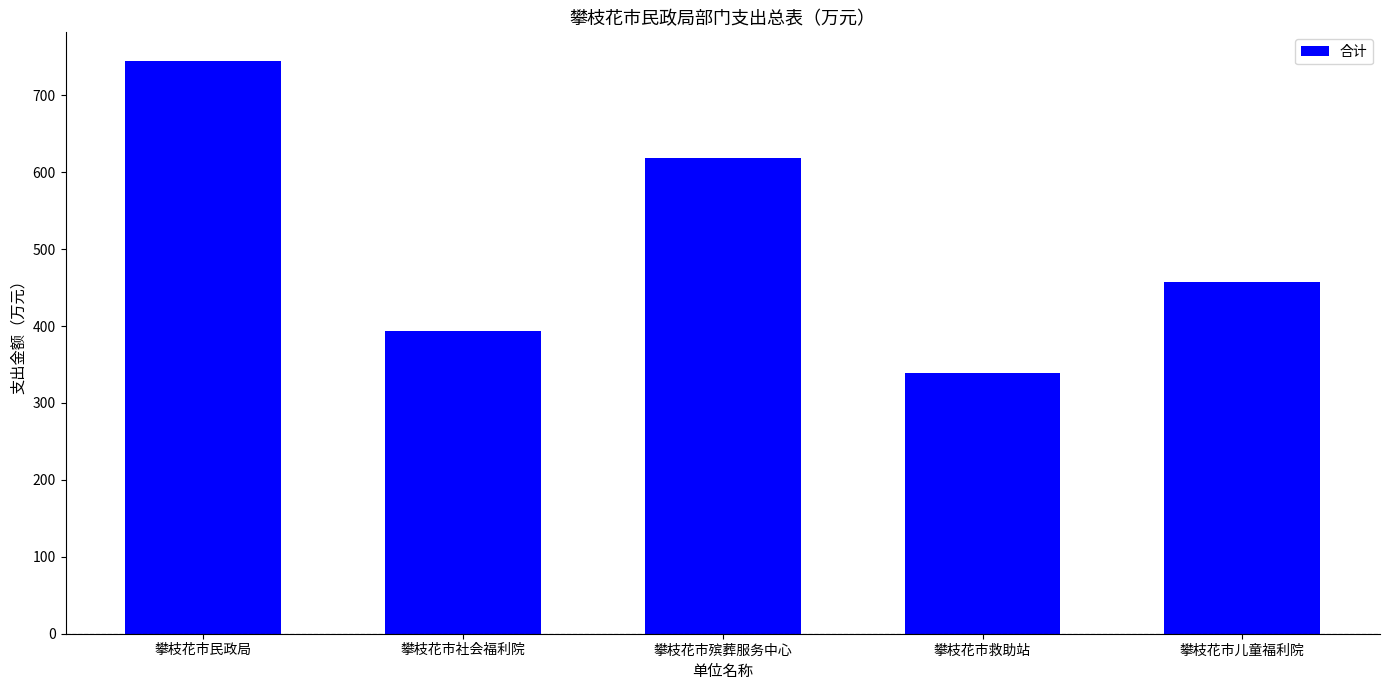

What is the smallest value displayed?

339.6